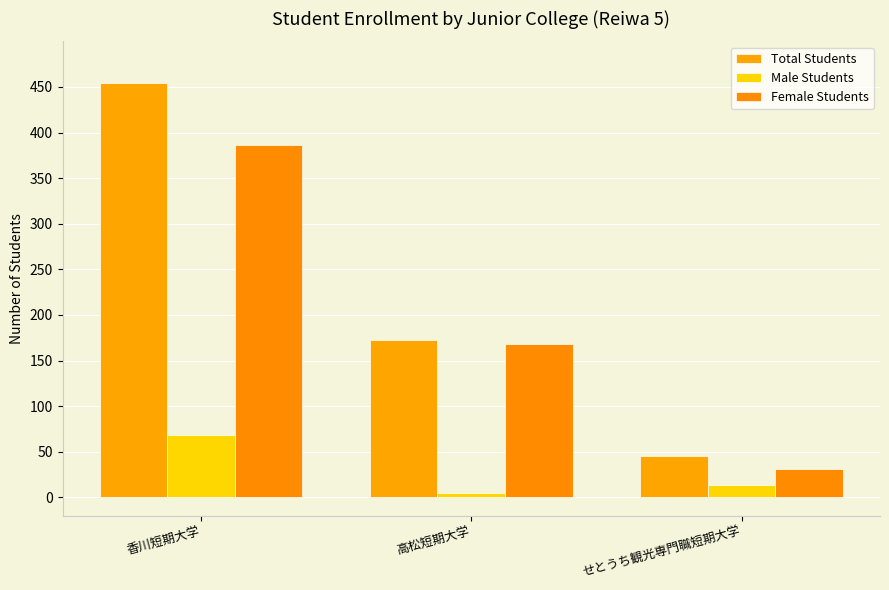

The value of Male Students at 高松短期大学 is 5. True or false?

True